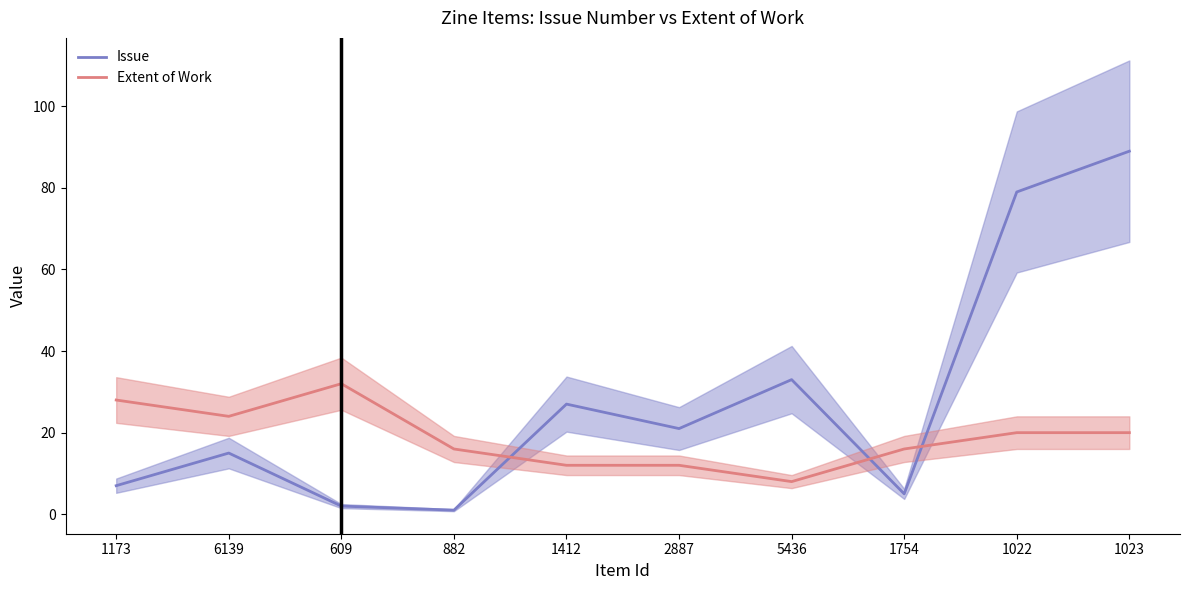

Which has a higher value, 882 or 1022?

1022